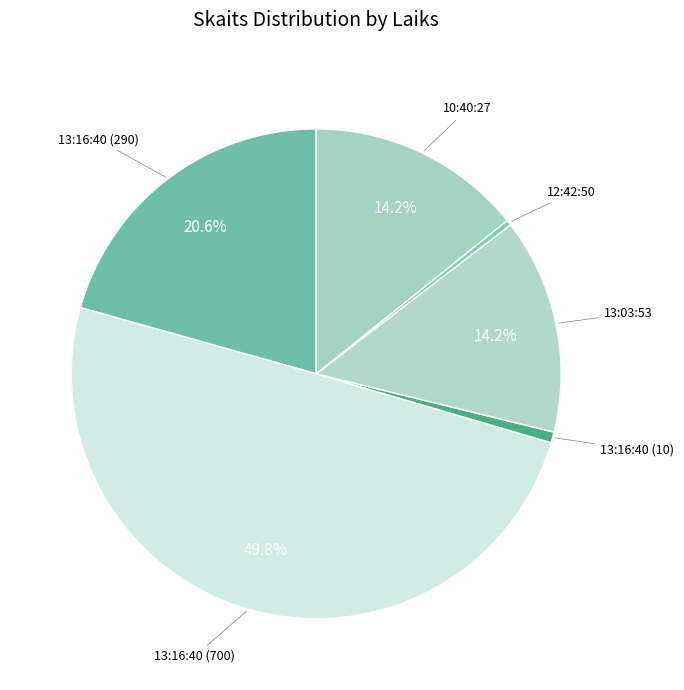

How many slices are in this pie chart?

6